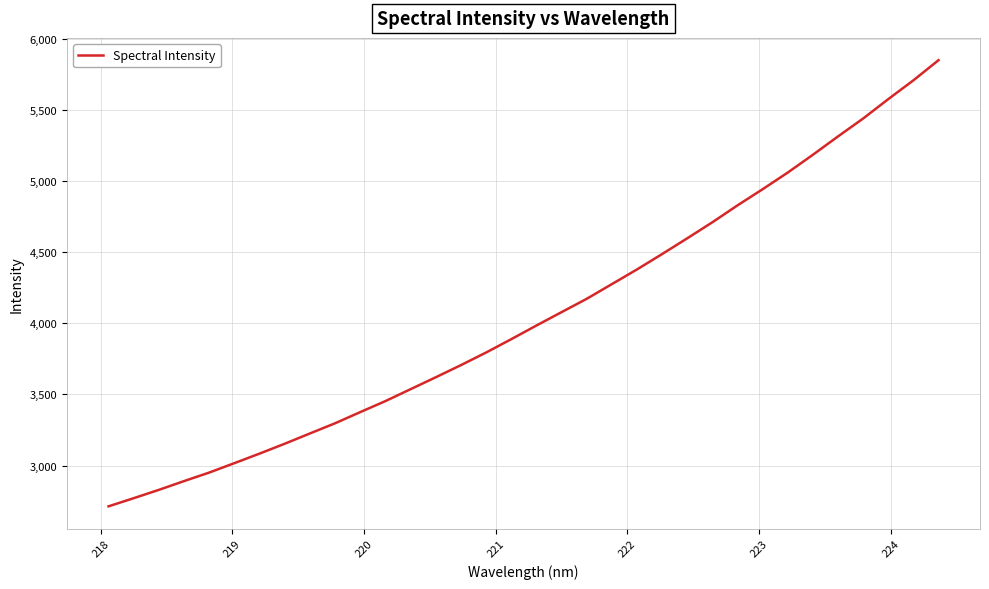

What is the minimum value shown in the chart?

2713.2